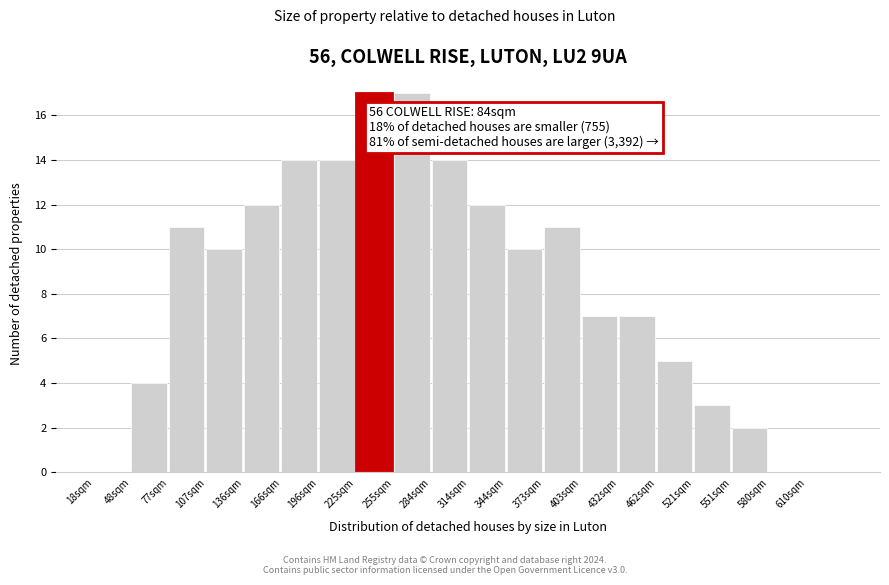

Reading left to right, transcribe all the data shown in this chart.

18sqm=0	48sqm=4	77sqm=11	107sqm=10	136sqm=12	166sqm=14	196sqm=14	225sqm=17	255sqm=17	284sqm=14	314sqm=12	344sqm=10	373sqm=11	403sqm=7	432sqm=7	462sqm=5	521sqm=3	551sqm=2	580sqm=0	610sqm=0